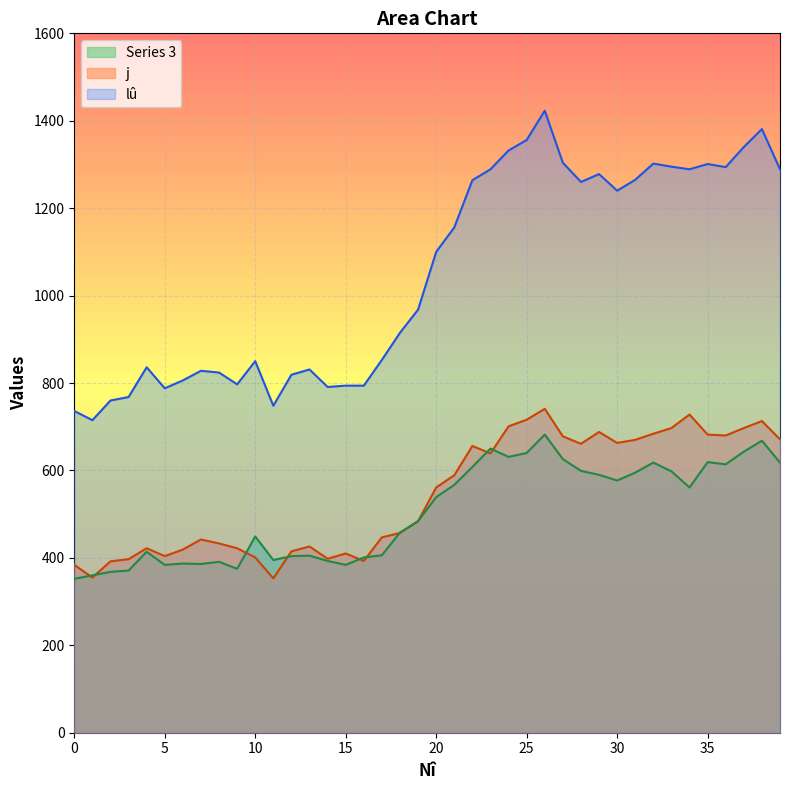

At which label is  closest to 517?

20